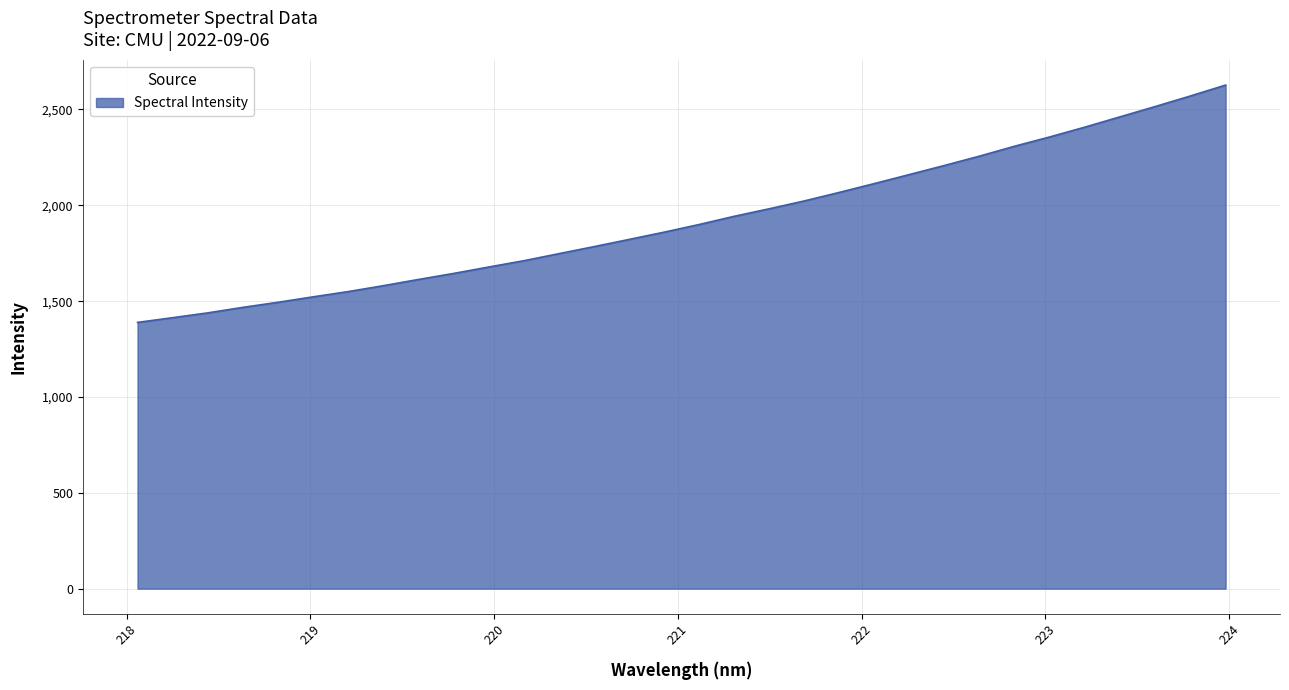

What is the greatest value displayed?

2627.4